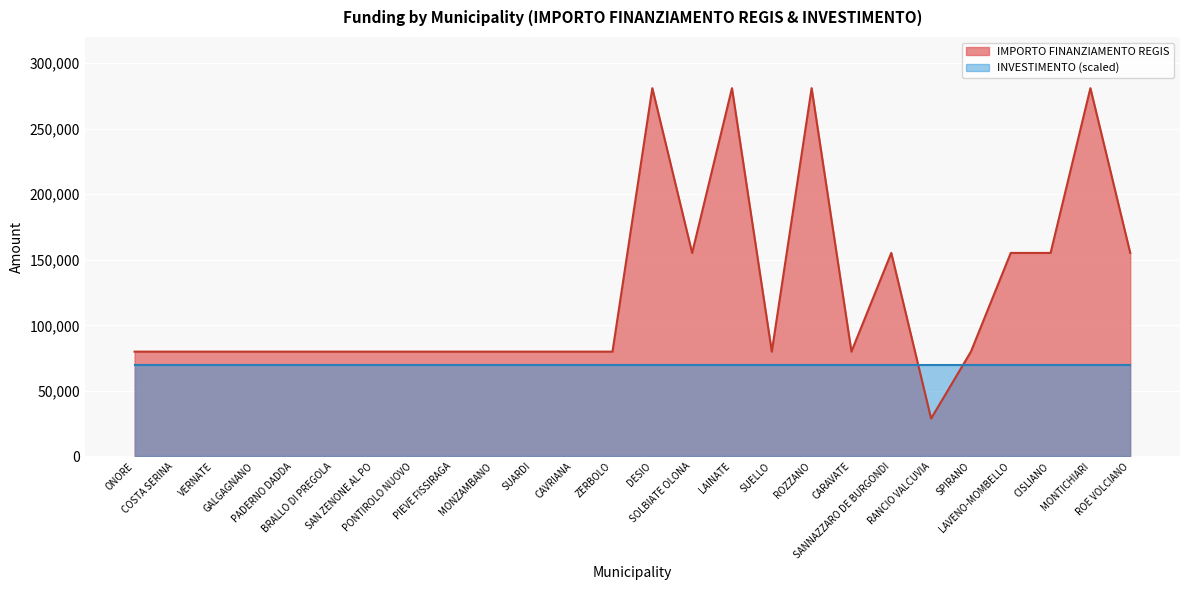

Rank the categories by value from lowest to highest.

RANCIO VALCUVIA, ONORE, COSTA SERINA, VERNATE, GALGAGNANO, PADERNO DADDA, BRALLO DI PREGOLA, SAN ZENONE AL PO, PONTIROLO NUOVO, PIEVE FISSIRAGA, MONZAMBANO, SUARDI, CAVRIANA, ZERBOLO, SUELLO, CARAVATE, SPIRANO, SOLBIATE OLONA, SANNAZZARO DE BURGONDI, LAVENO-MOMBELLO, CISLIANO, ROE VOLCIANO, DESIO, LAINATE, ROZZANO, MONTICHIARI